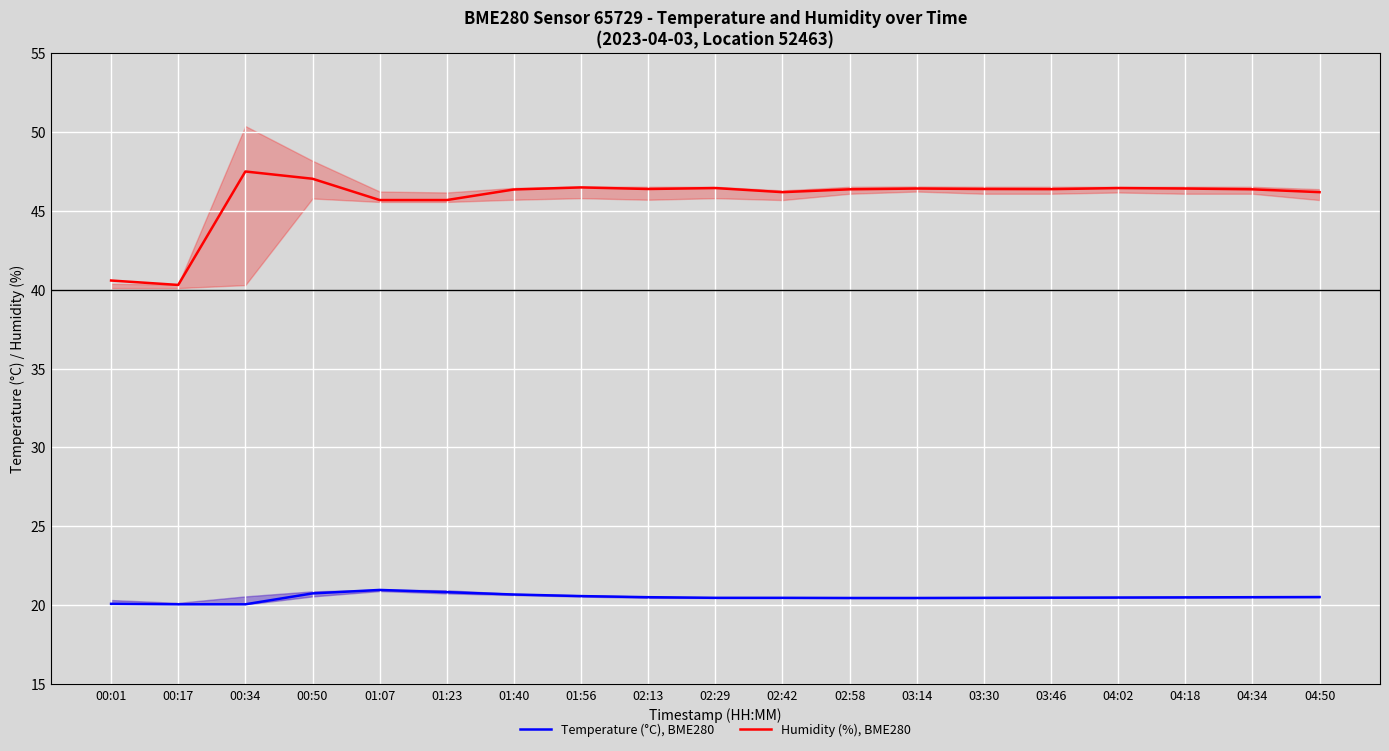

Where is Temperature (°C), BME280 nearest to the value 20?

00:17